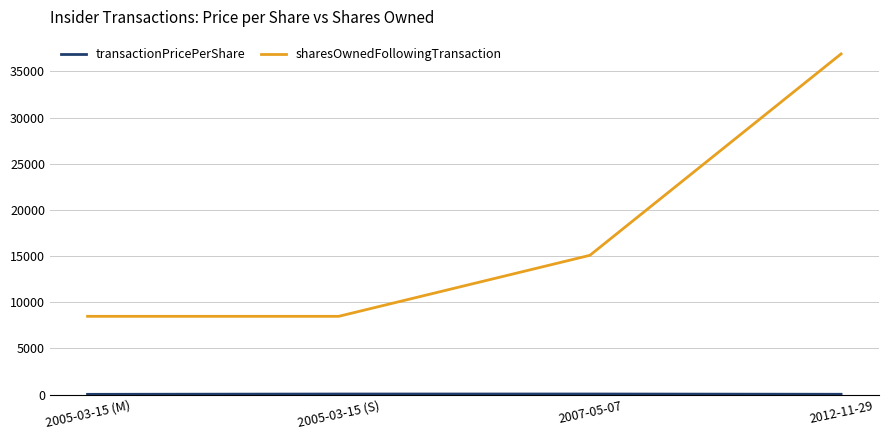

Which label corresponds to the largest value in the chart?

2012-11-29